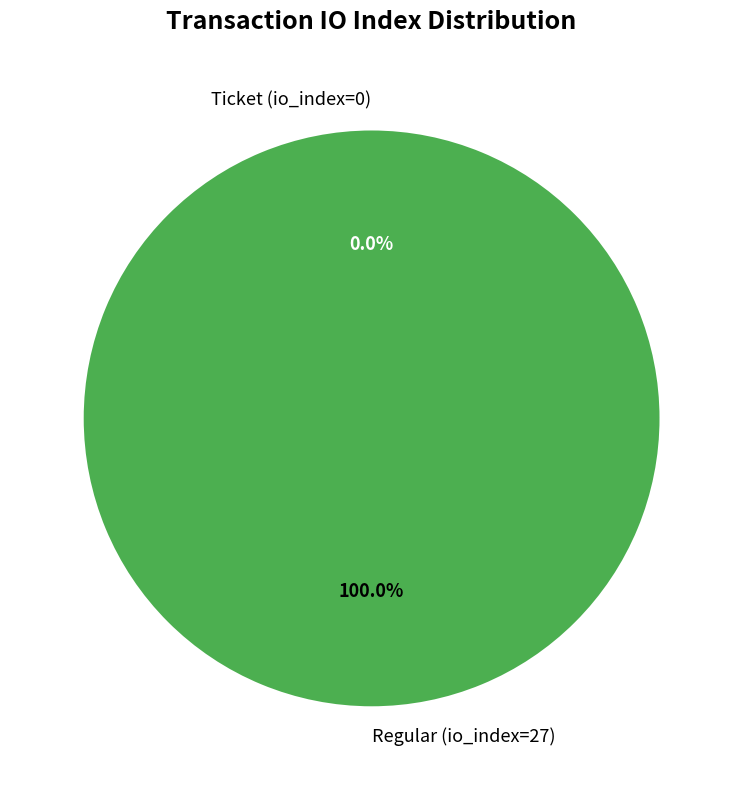

Rank the categories by value from lowest to highest.

Ticket (io_index=0), Regular (io_index=27)